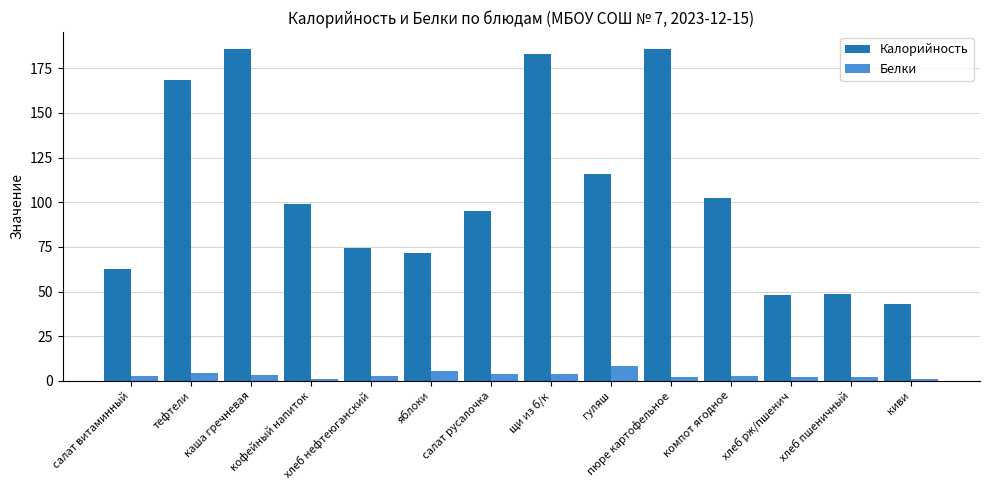

What is the difference between the second highest and second lowest values in the Калорийность series?

138.0